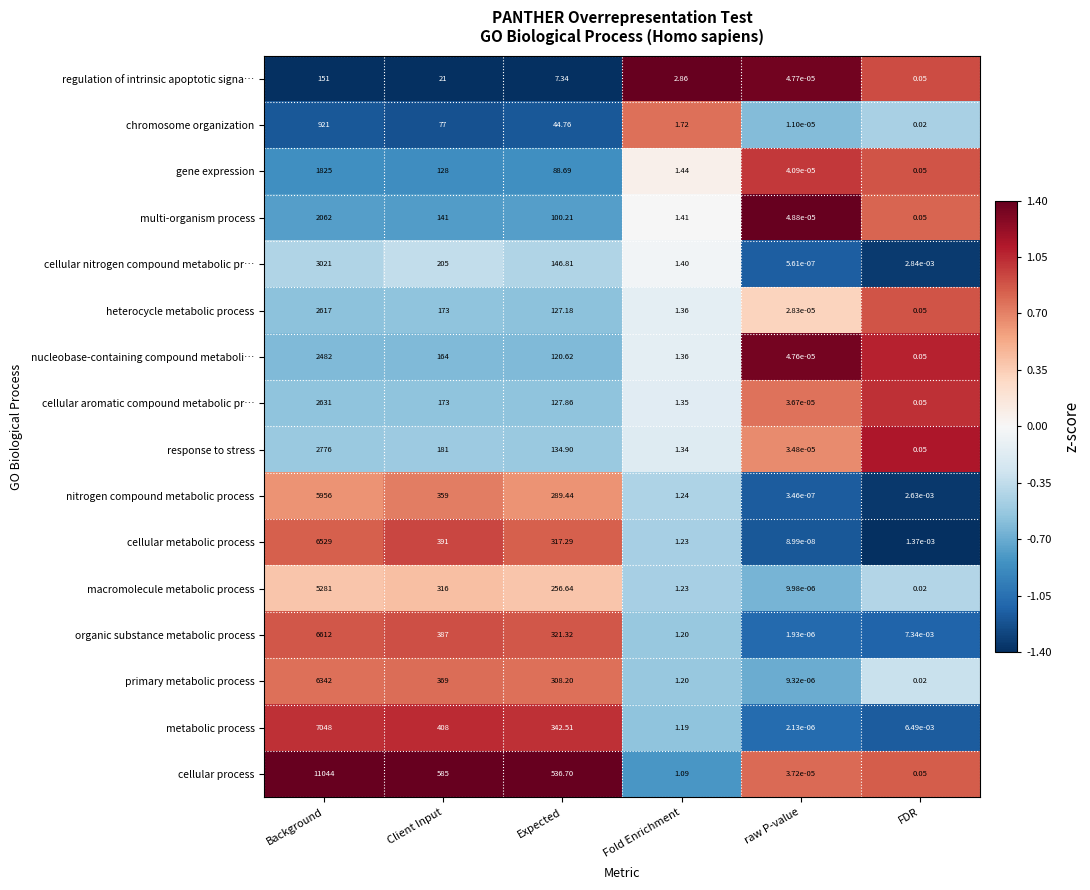

Which series has the largest total across all categories?

cellular process